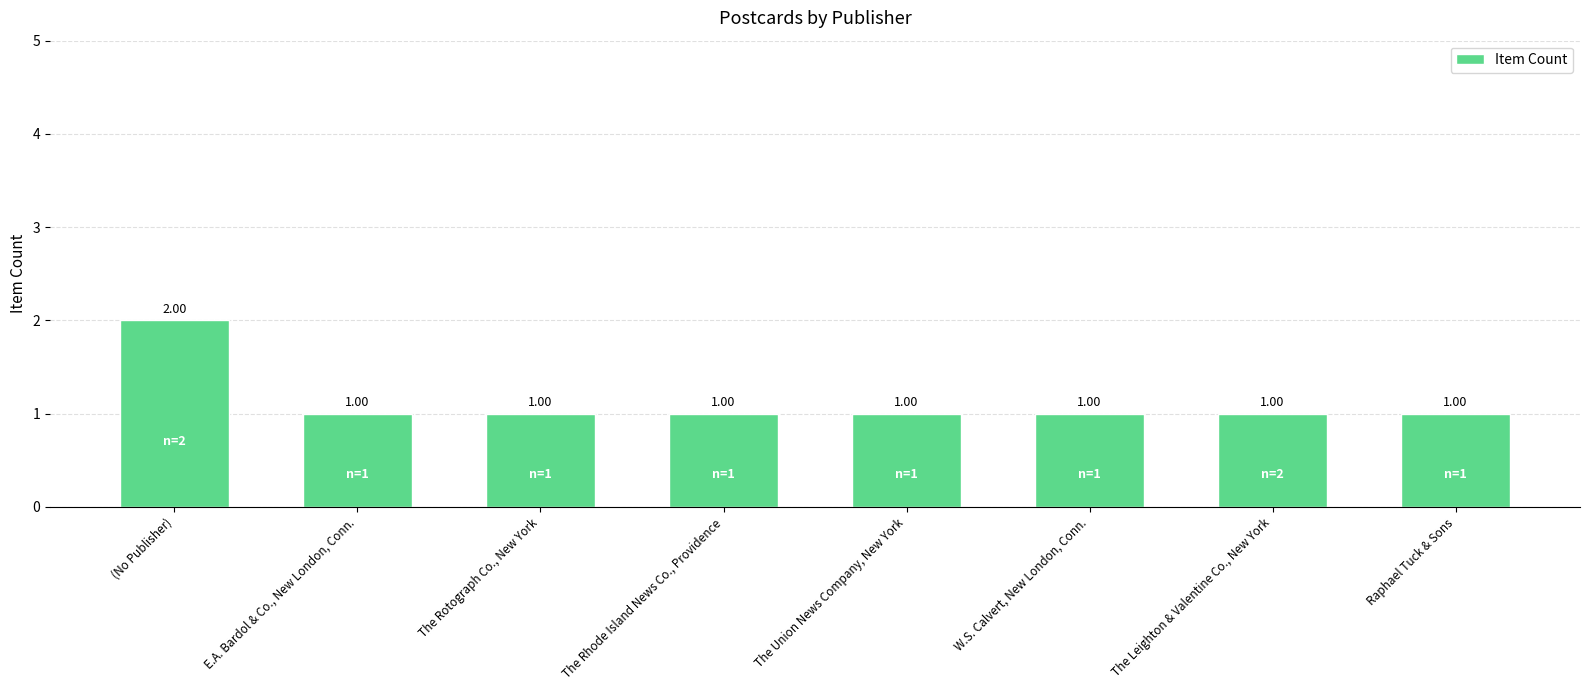

What is the sum of the values at The Union News Company, New York and Raphael Tuck & Sons?

2